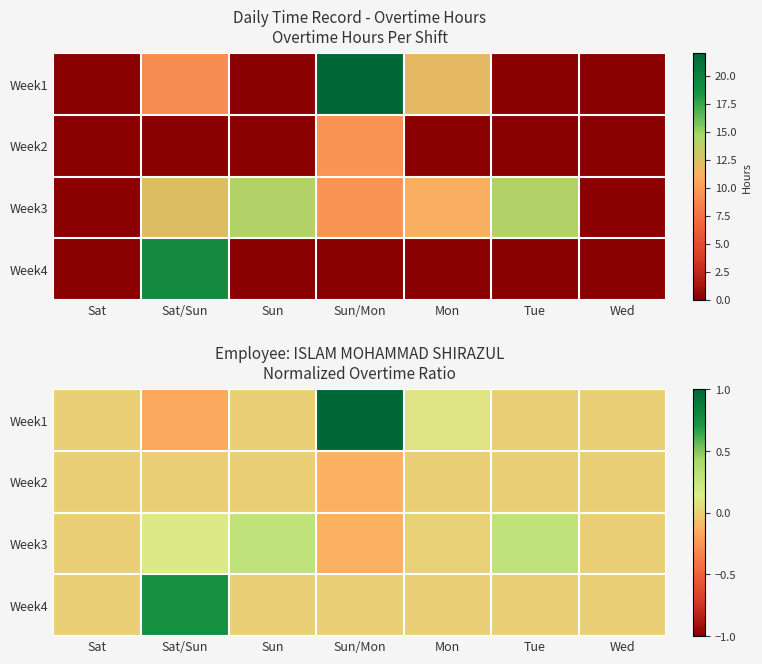

How many values in the Week1 series are below 0?

1